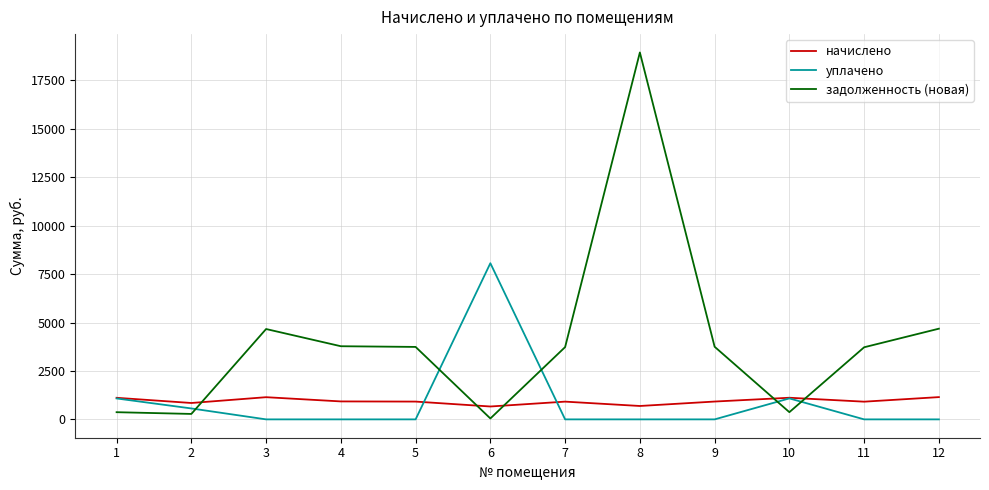

How many lines are shown in the chart?

3